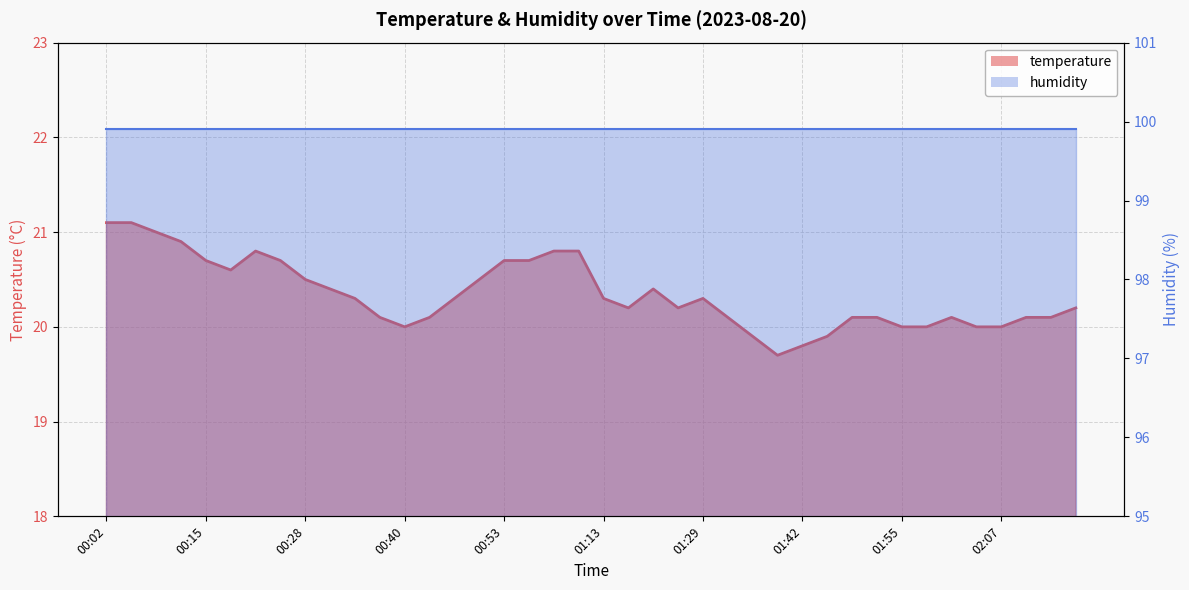

Reading left to right, transcribe all the data shown in this chart.

00:02=21.1	00:05=21.1	00:08=21.0	00:12=20.9	00:15=20.7	00:18=20.6	00:21=20.8	00:25=20.7	00:28=20.5	00:31=20.4	00:34=20.3	00:37=20.1	00:40=20.0	00:44=20.1	00:47=20.3	00:50=20.5	00:53=20.7	00:56=20.7	01:00=20.8	01:03=20.8	01:13=20.3	01:16=20.2	01:19=20.4	01:26=20.2	01:29=20.3	01:32=20.1	01:36=19.9	01:39=19.7	01:42=19.8	01:45=19.9	01:48=20.1	01:52=20.1	01:55=20.0	01:58=20.0	02:01=20.1	02:04=20.0	02:07=20.0	02:11=20.1	02:14=20.1	02:17=20.2